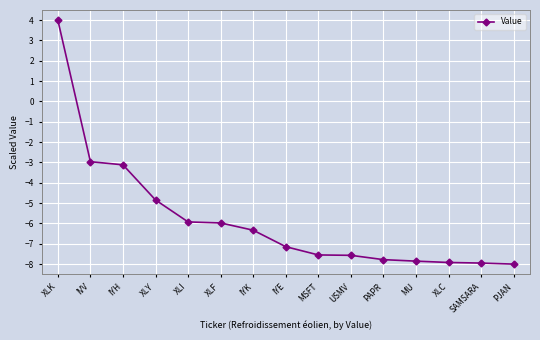

What is the sum of all values?

-86.9